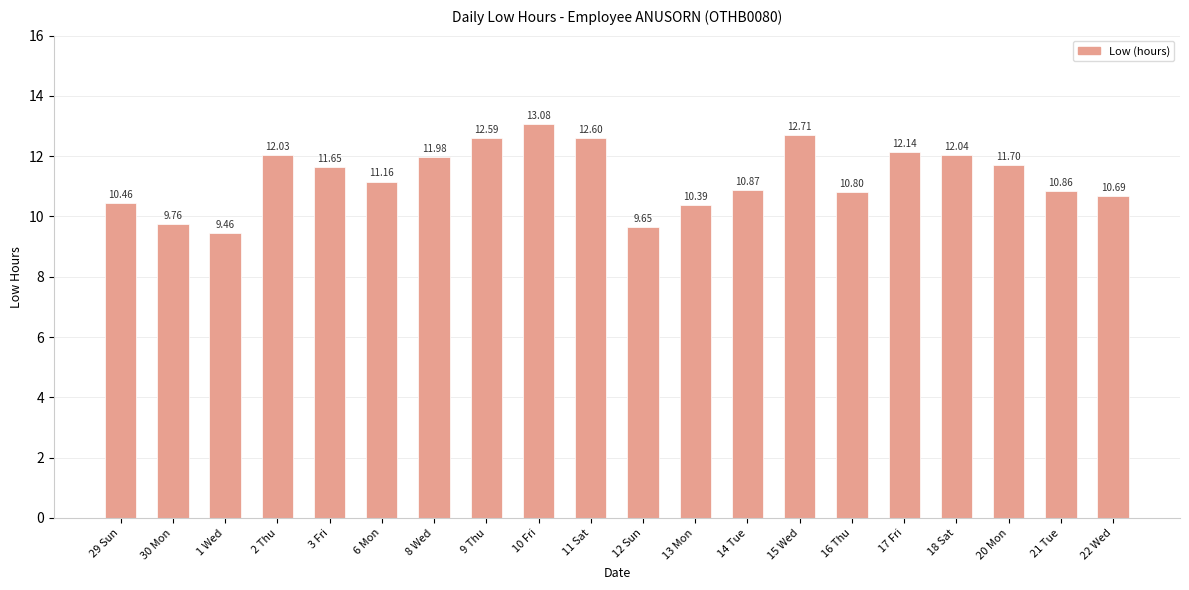

What is the greatest value displayed?

13.1